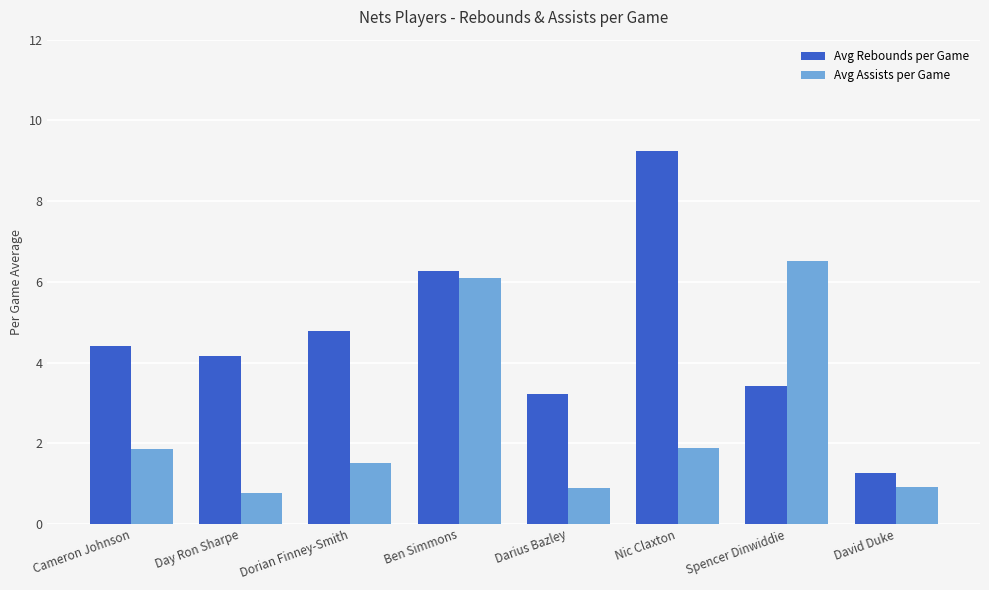

Where is Avg Rebounds per Game nearest to the value 5?

Dorian Finney-Smith